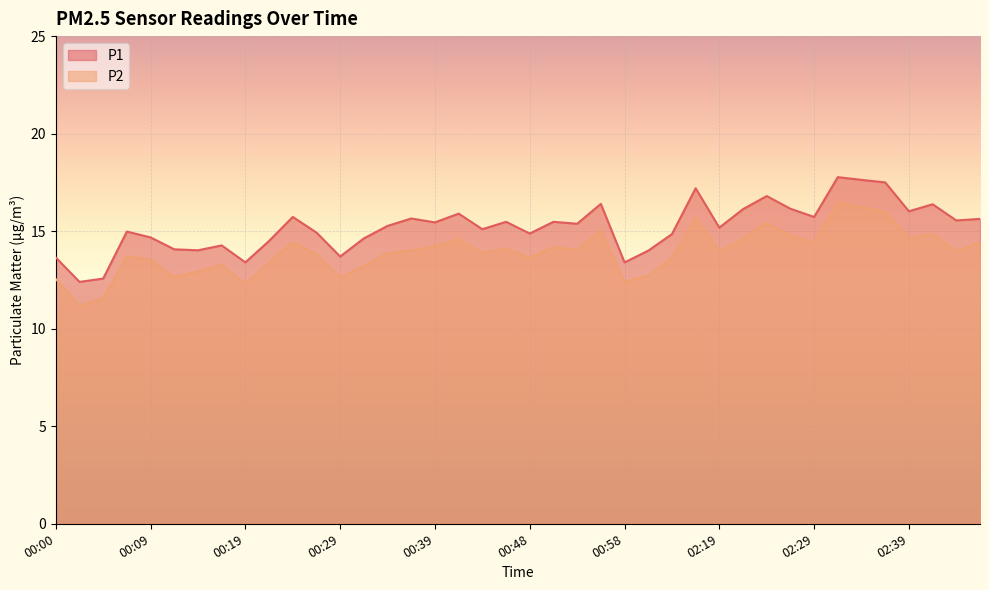

What is the difference between the highest and lowest values at 00:56?

1.4